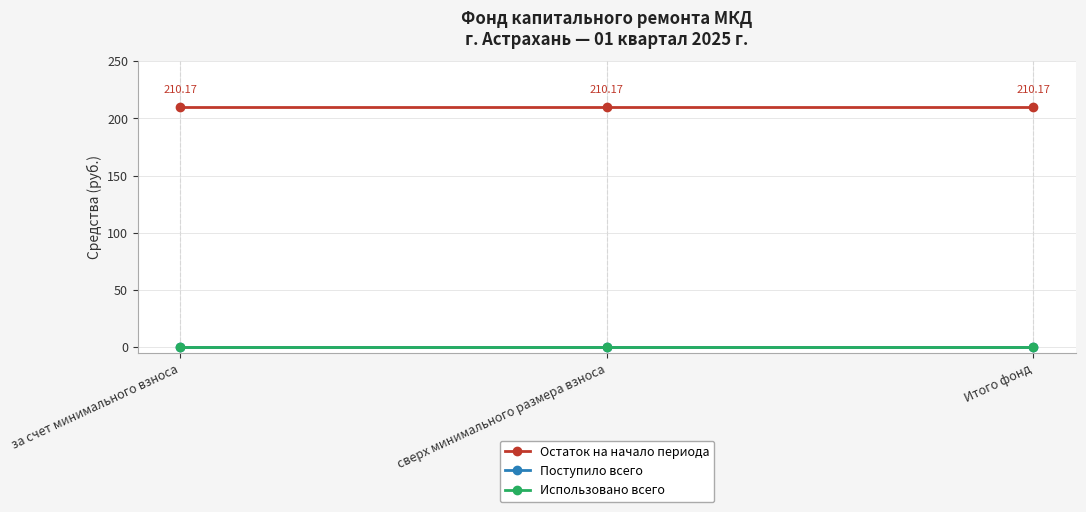

What is the label of the 1st point from the left?

за счет минимального взноса